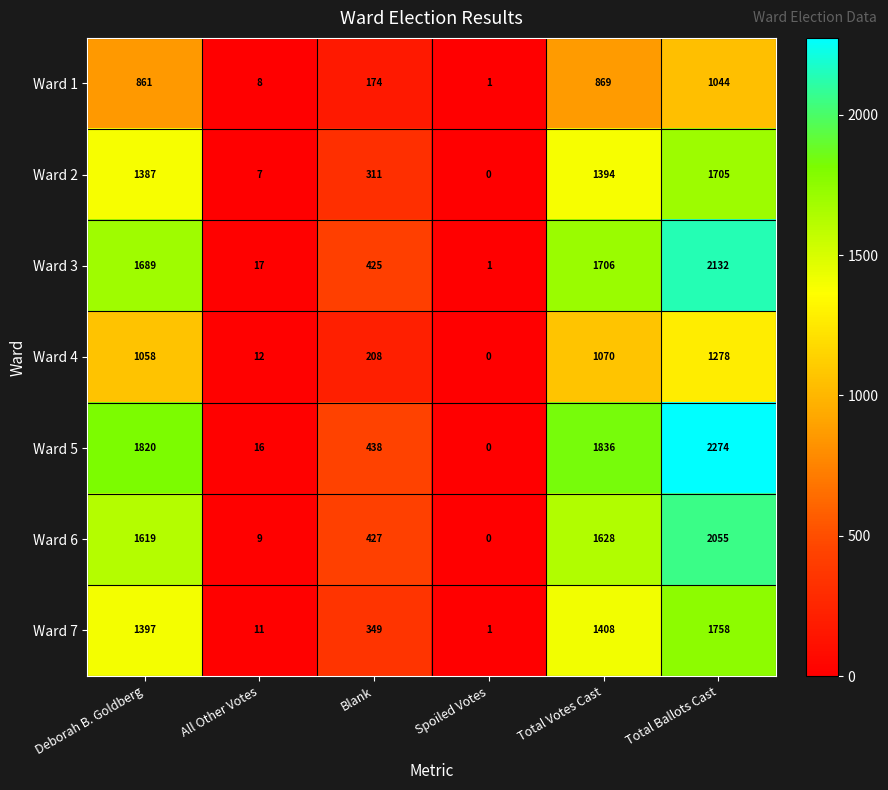

Where is Ward 1 nearest to the value 522?

Deborah B. Goldberg